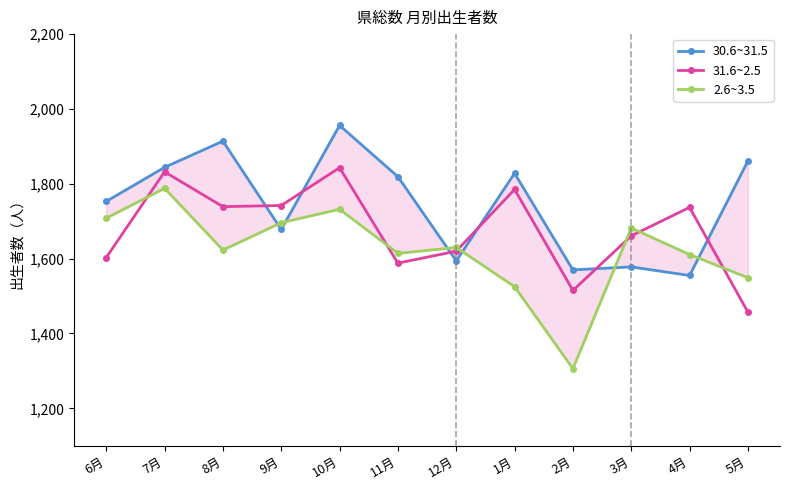

What are all the series names shown in the legend?

30.6~31.5, 31.6~2.5, 2.6~3.5